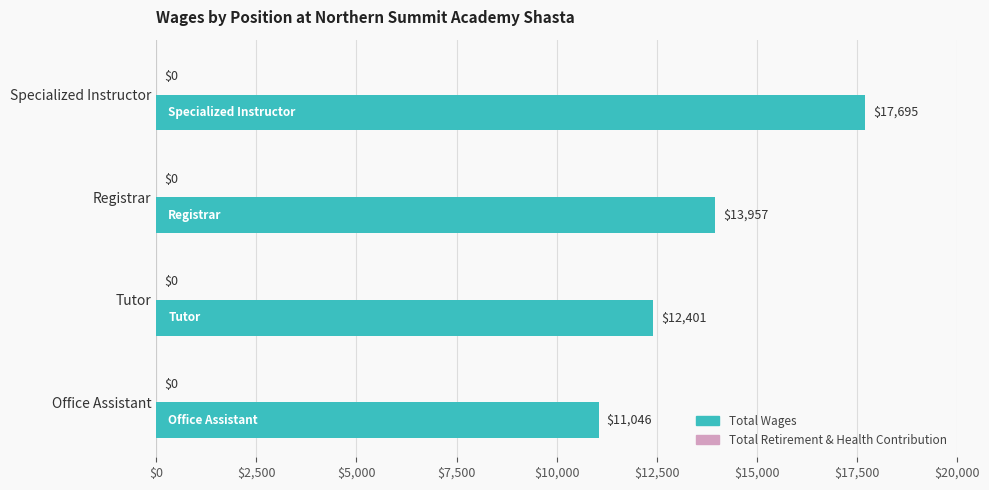

Are the bars horizontal?

Yes